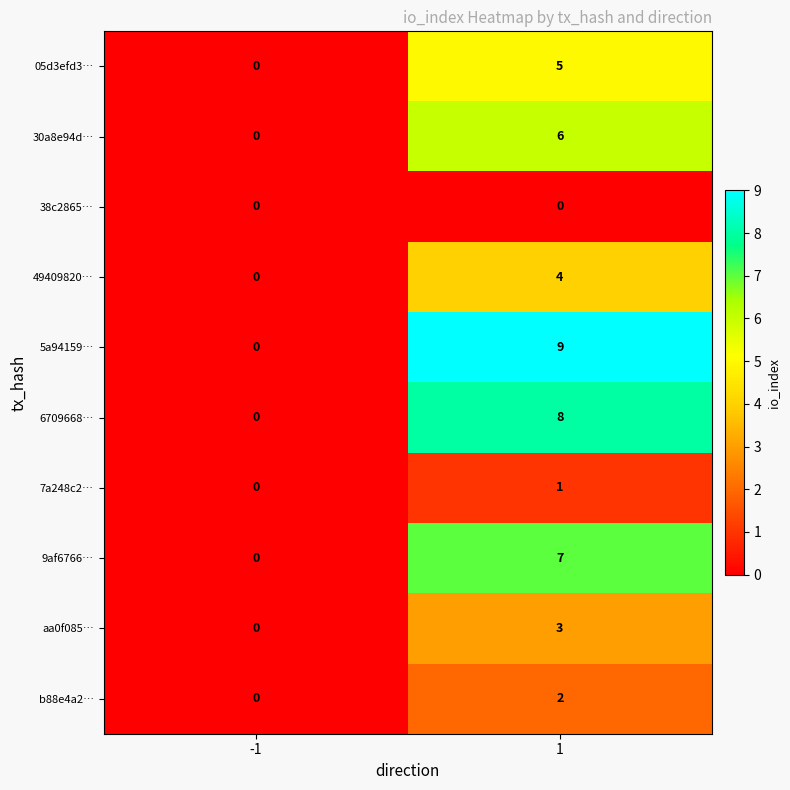

What is the greatest value displayed?

9